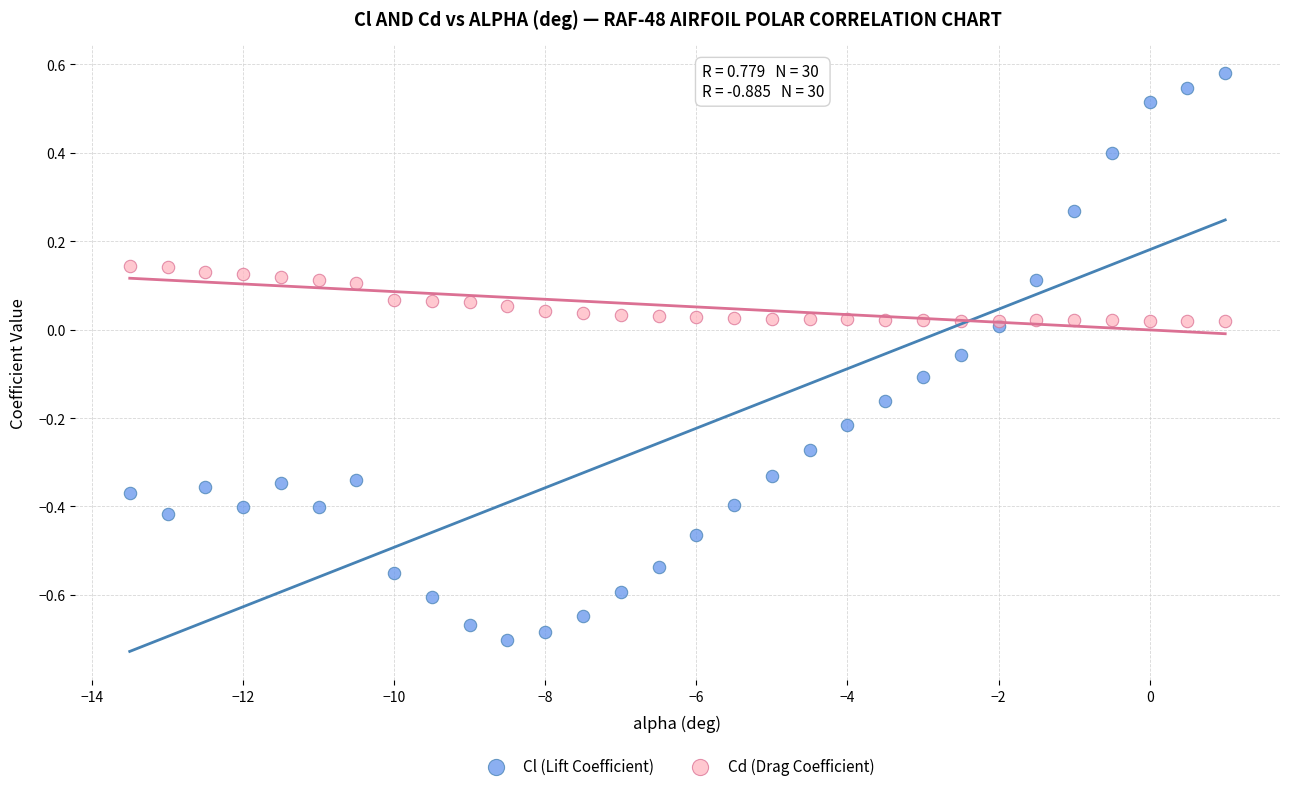

What are all the series names shown in the legend?

Cl (Lift Coefficient), Cd (Drag Coefficient)